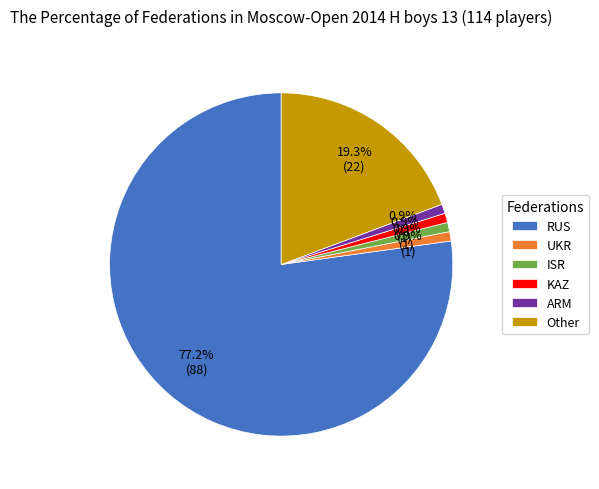

Is the sum of RUS and UKR greater than half?

Yes